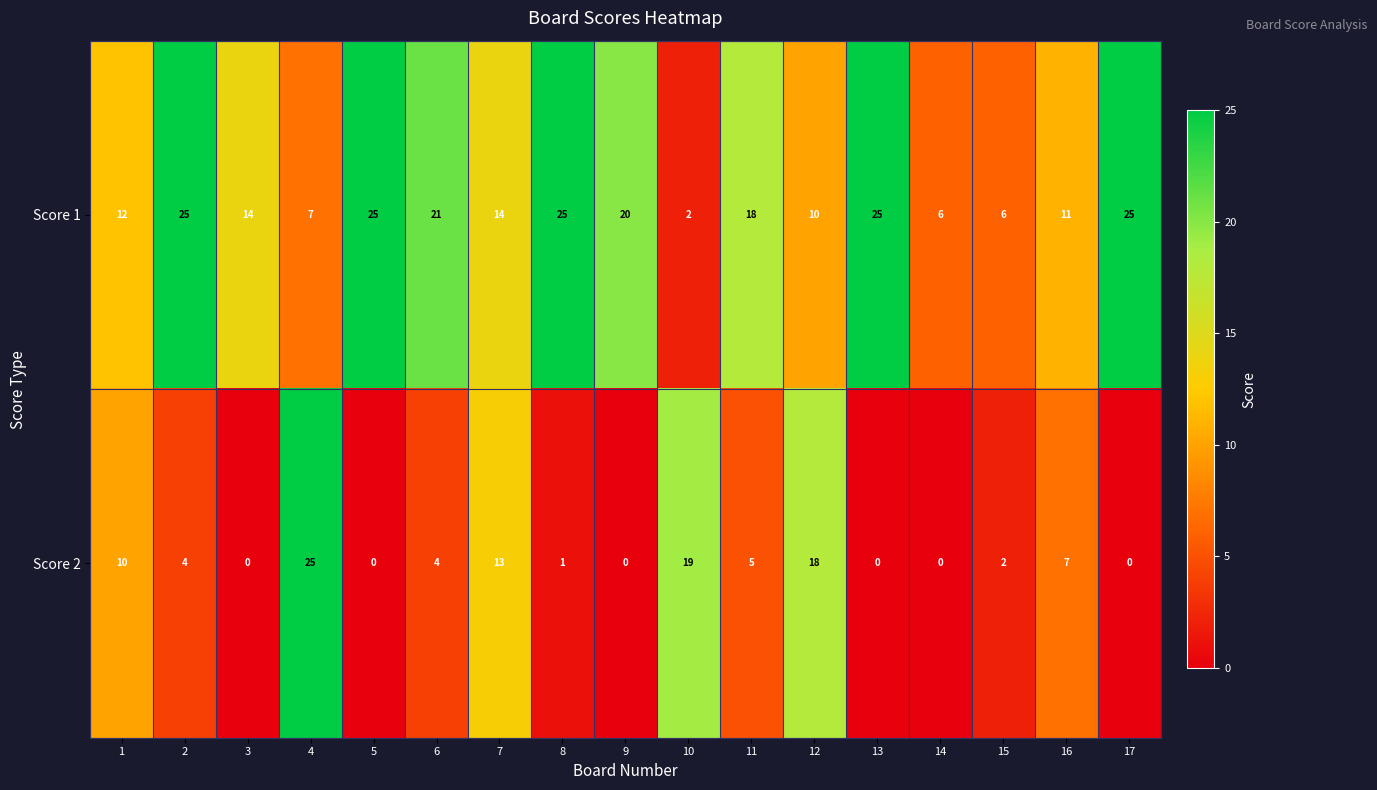

Which category has the lowest value in the Score 1 series?

10